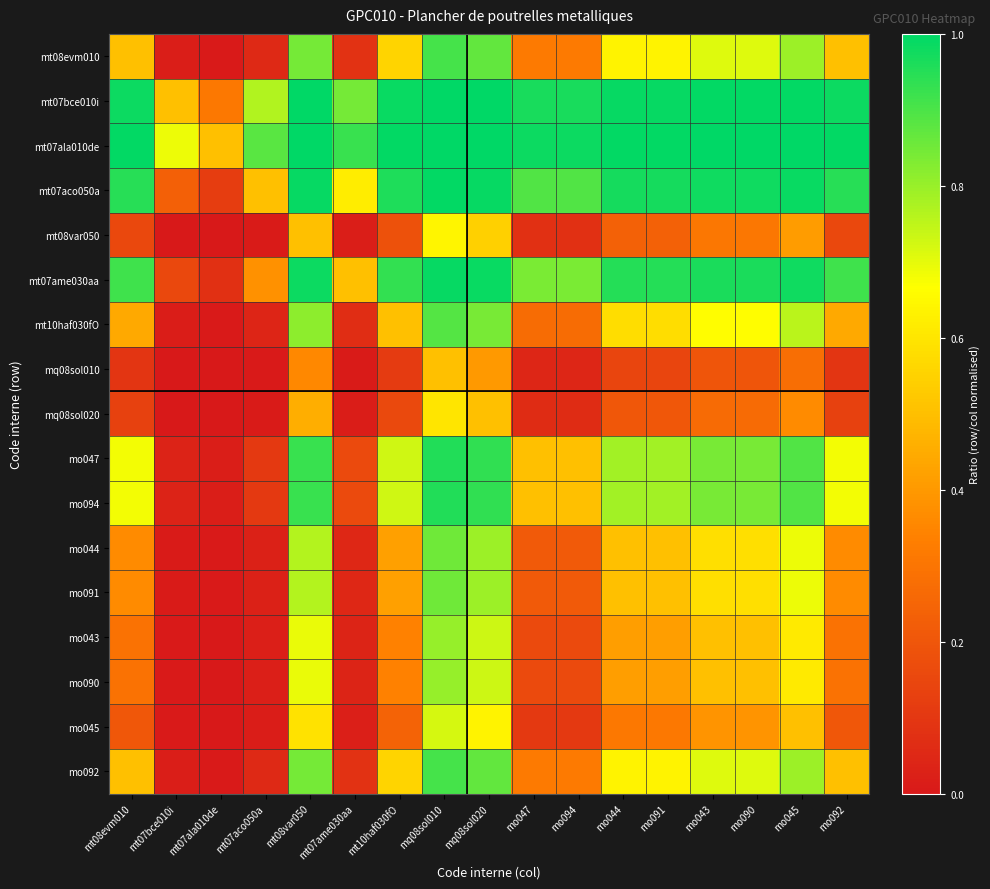

What is the total value across all series at mo044?

10.1